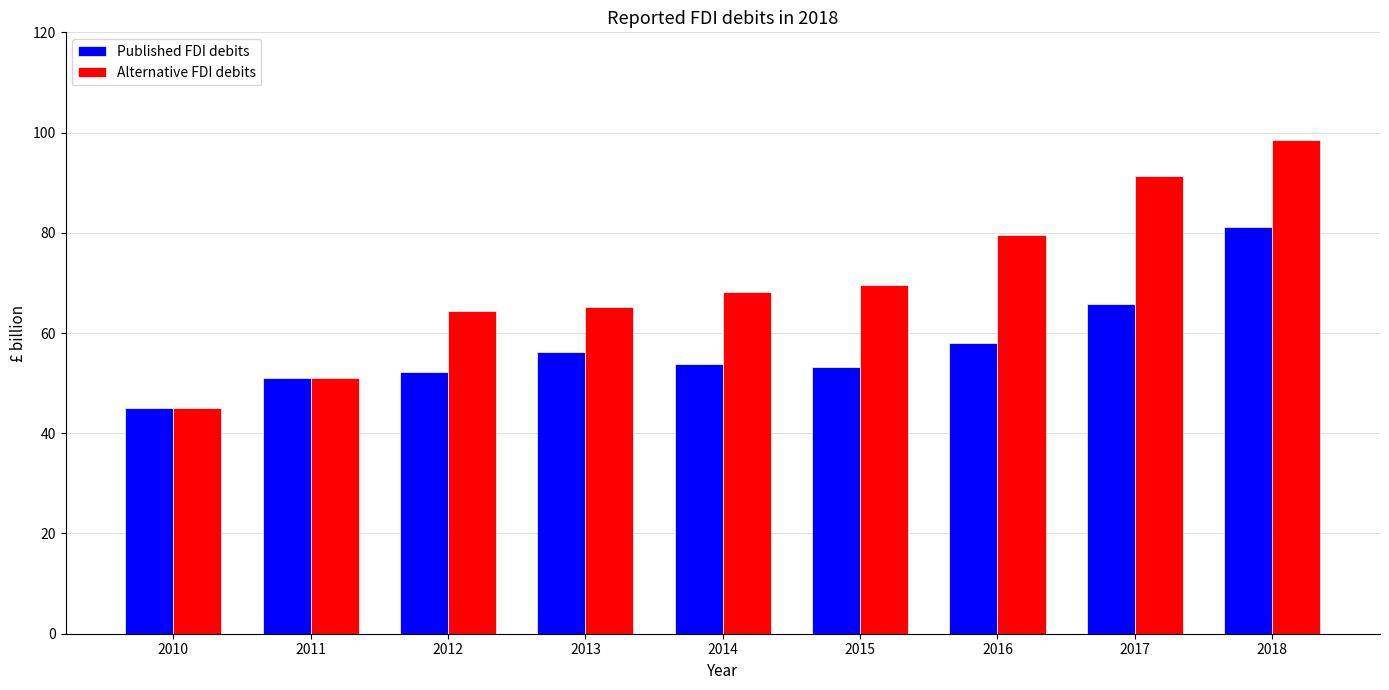

At which category is the sum across all series the highest?

2018